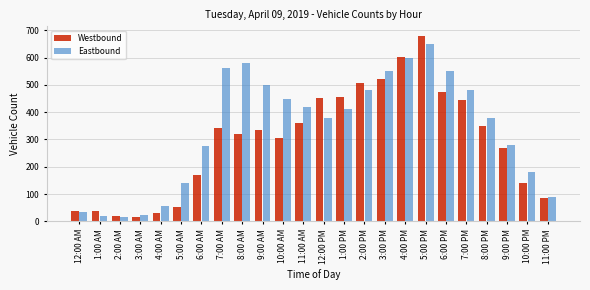

True or false: Eastbound has a value of 147 at 7:00 AM.

False